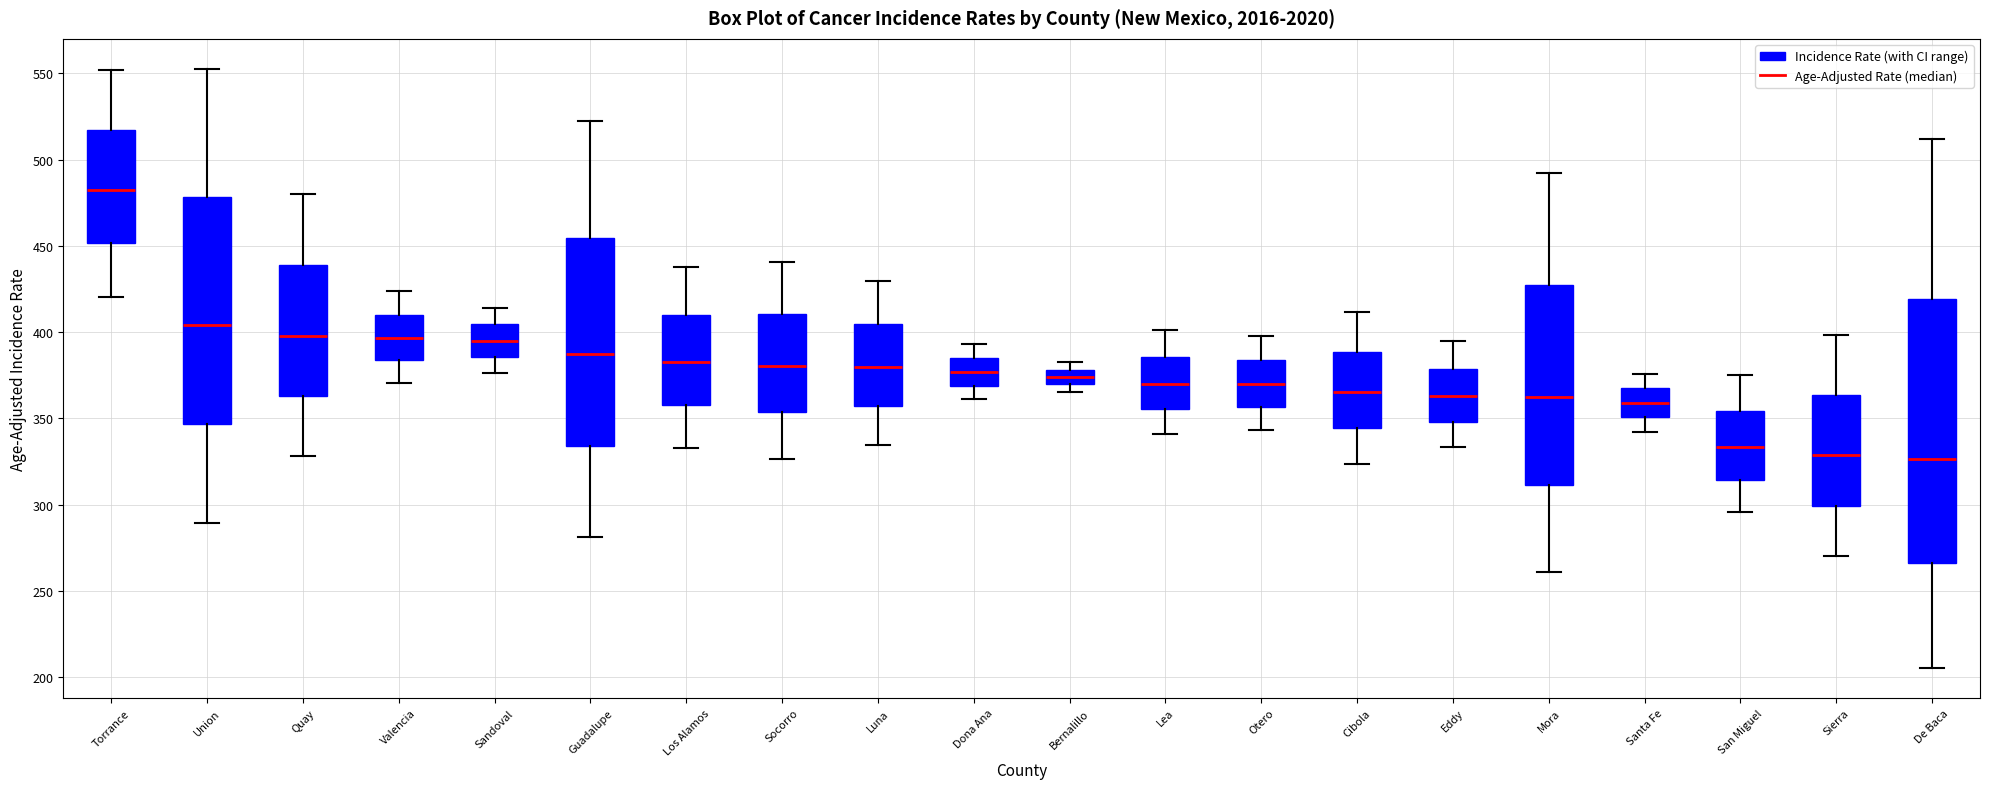

Where is the lower edge of the box for Union on the y-axis? The values are not printed on the chart, so give them approximately, as read against the axis.

345